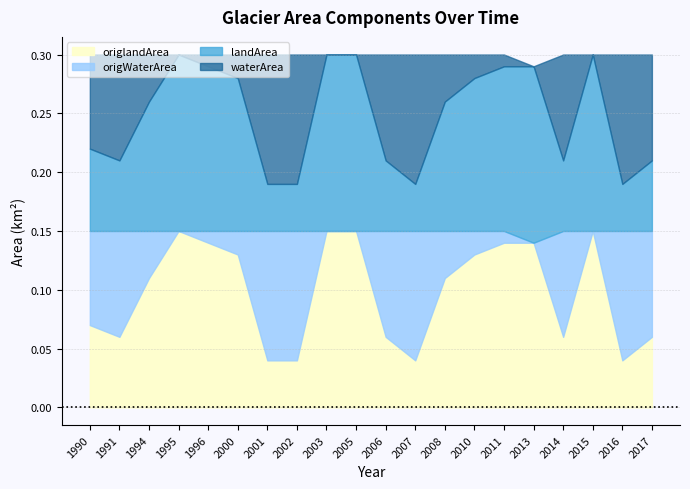

Which series has the largest range (max minus min)?

waterArea